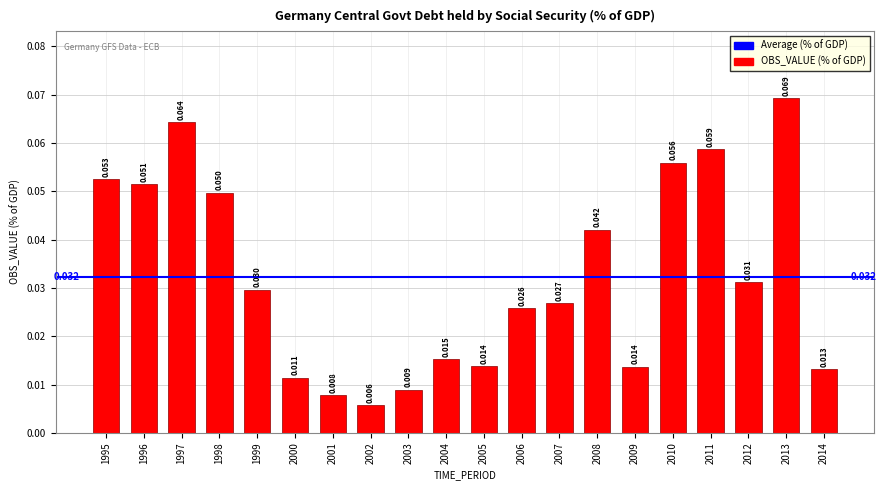

List the labels in order of value, smallest first.

2002, 2001, 2003, 2000, 2014, 2009, 2005, 2004, 2006, 2007, 1999, 2012, 2008, 1998, 1996, 1995, 2010, 2011, 1997, 2013